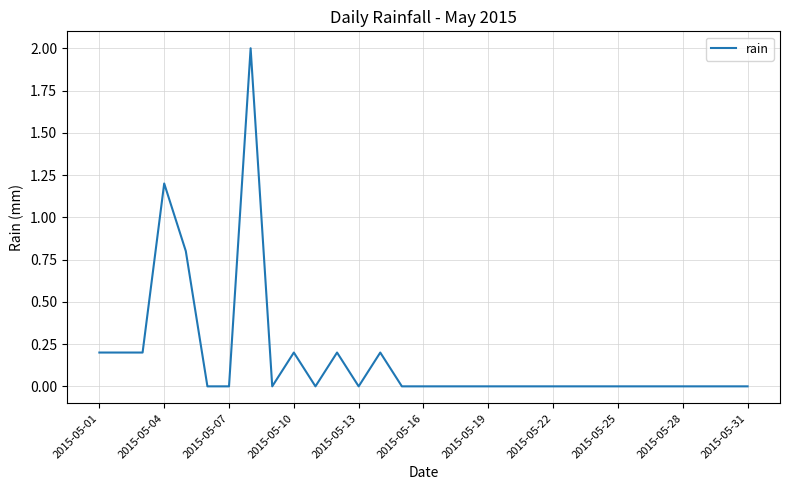

What is the greatest value displayed?

2.0